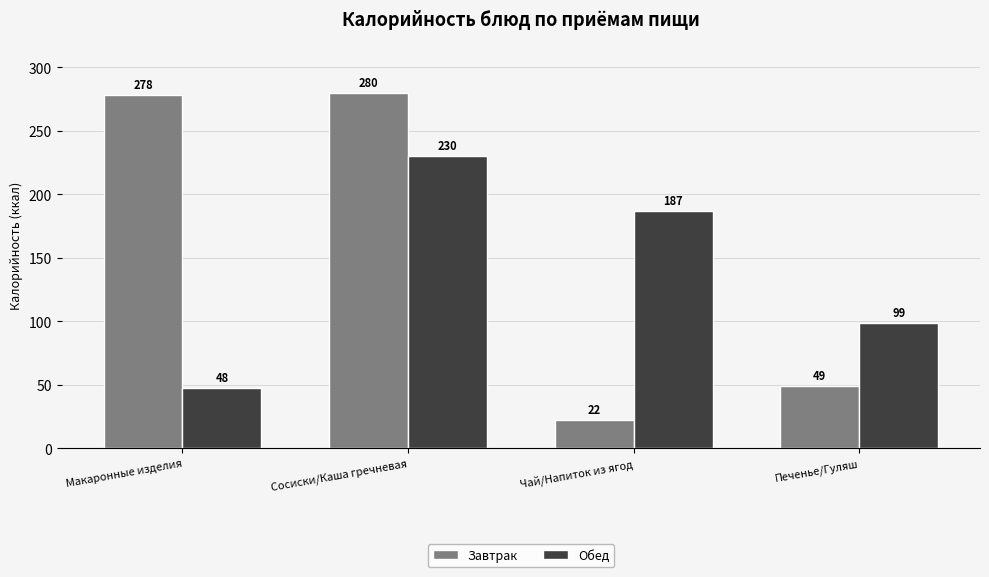

Which series has the largest range (max minus min)?

Завтрак